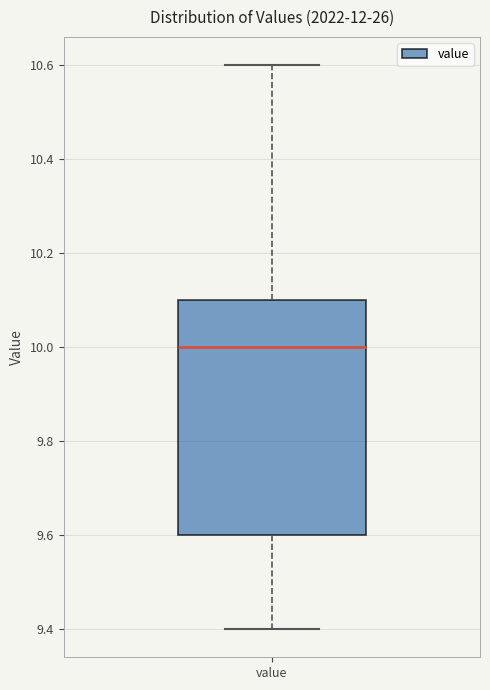

Transcribe this box plot: give where the median line is, the range the box spans, and where the two whiskers end, as read against the y-axis. The values are not printed on the chart, so give them approximately, as read against the axis.

median 10.0, box 9.6 to 10.1, whiskers 9.4 to 10.6